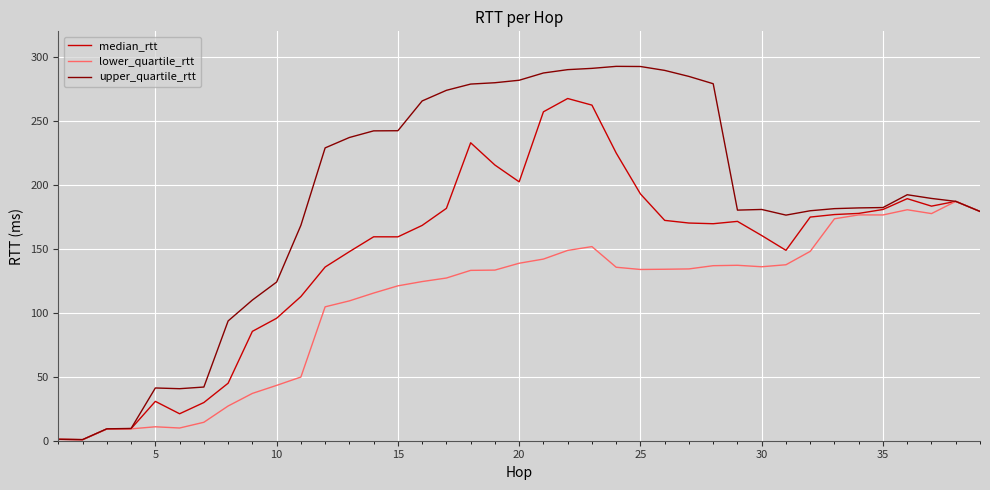

What is the greatest value displayed?

292.6